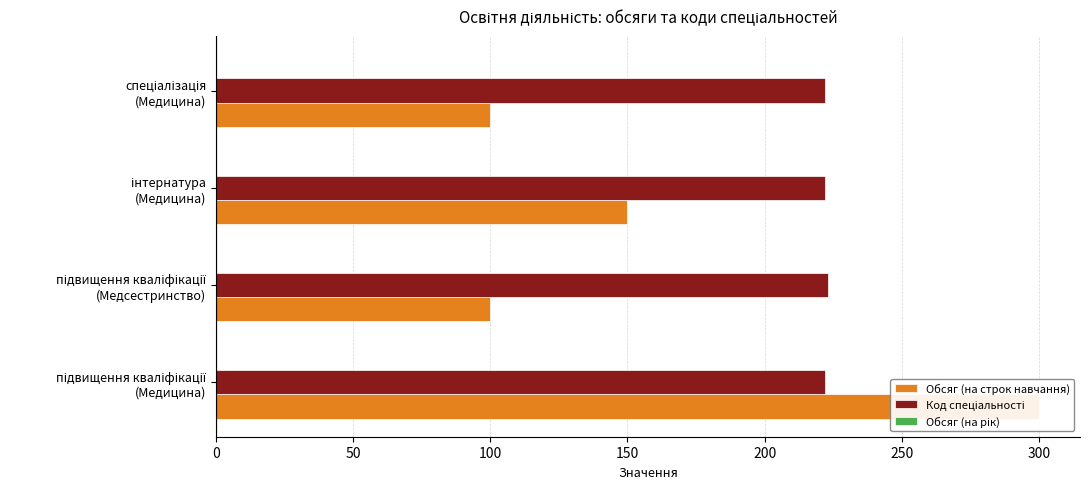

The Обсяг (на строк навчання) series shows 166.6 at підвищення кваліфікації (Медицина). True or false?

False